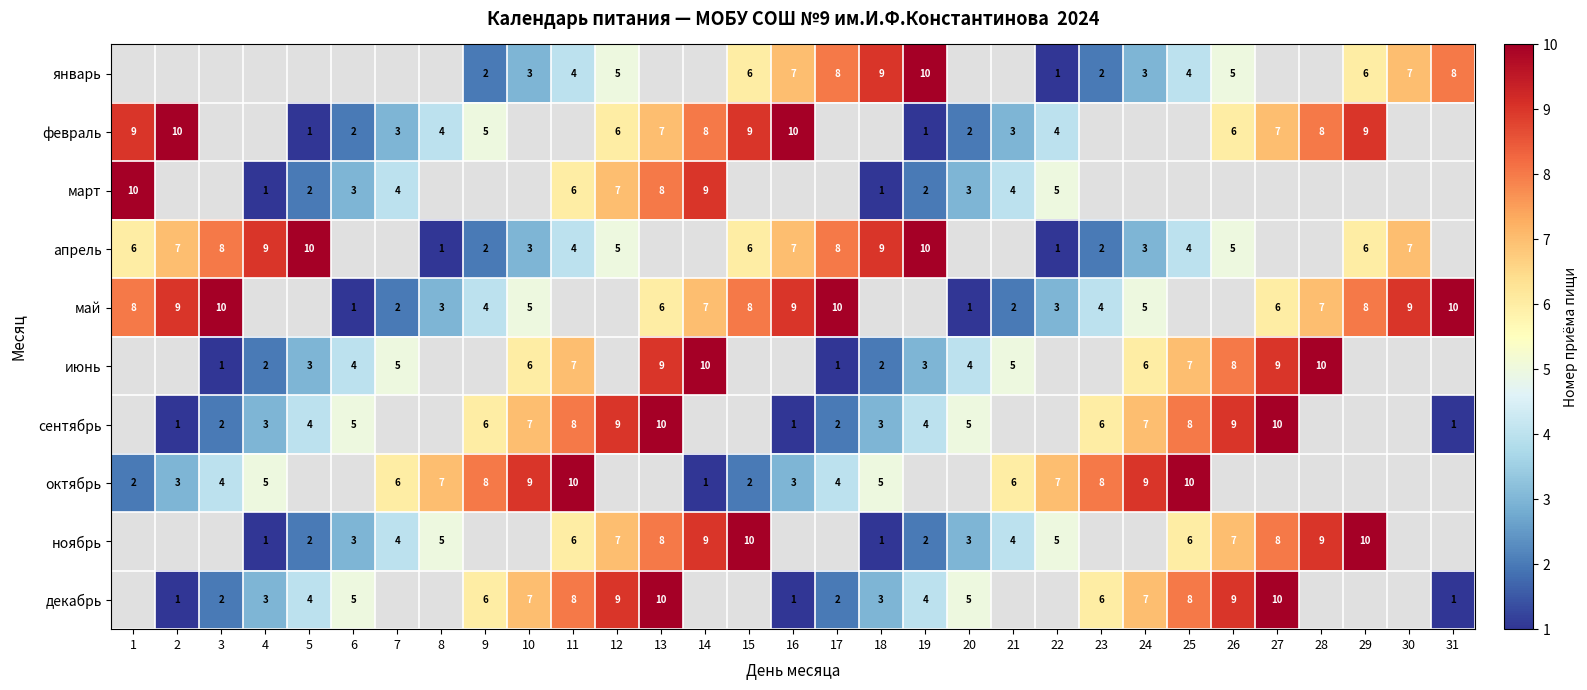

Which has a higher value, 26 or 11?

26